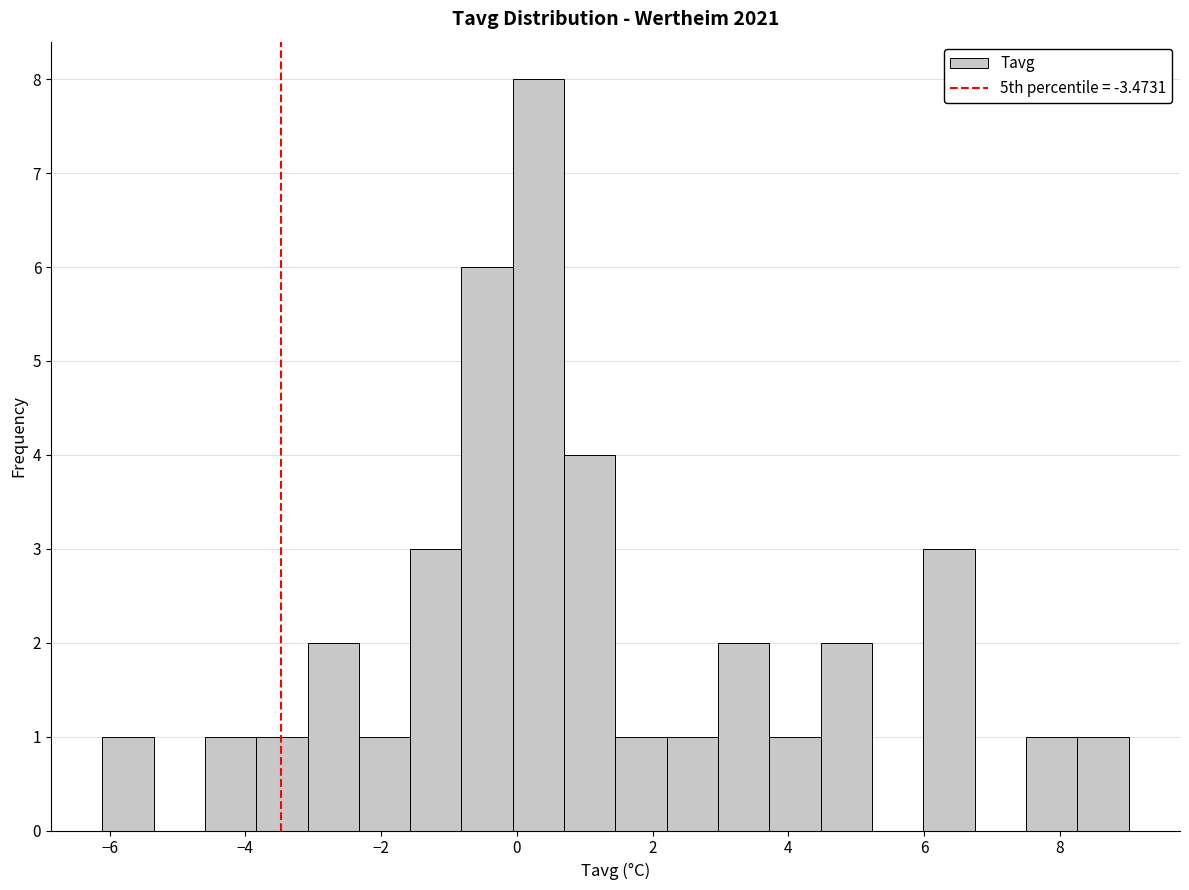

Read against the x-axis, roughly where is the centre of the tallest bar?

0.4